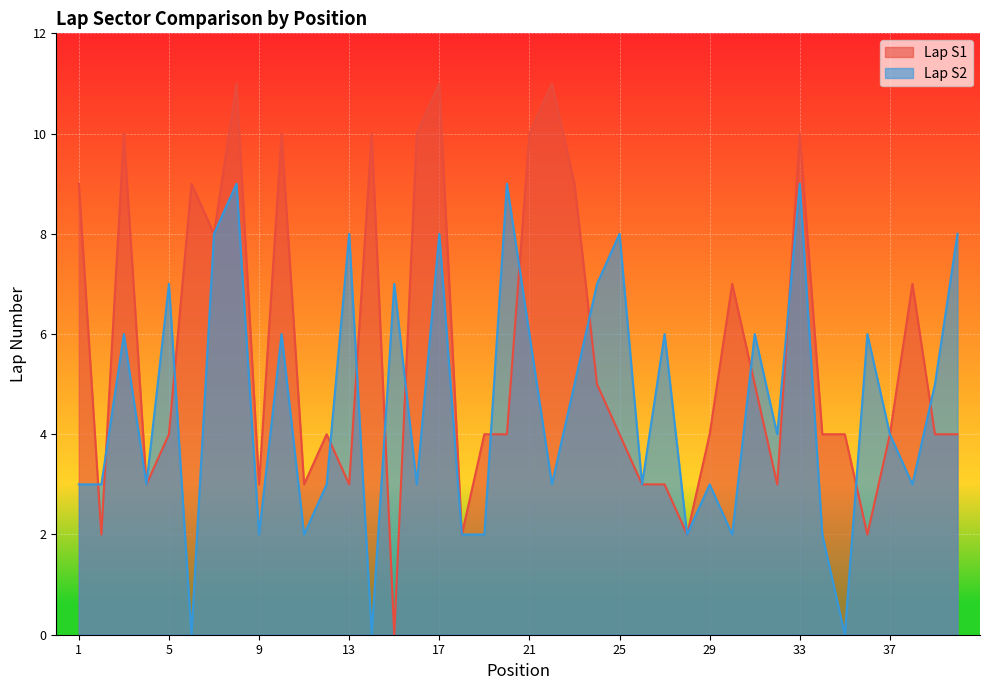

Which category has the lowest value across all series?

15